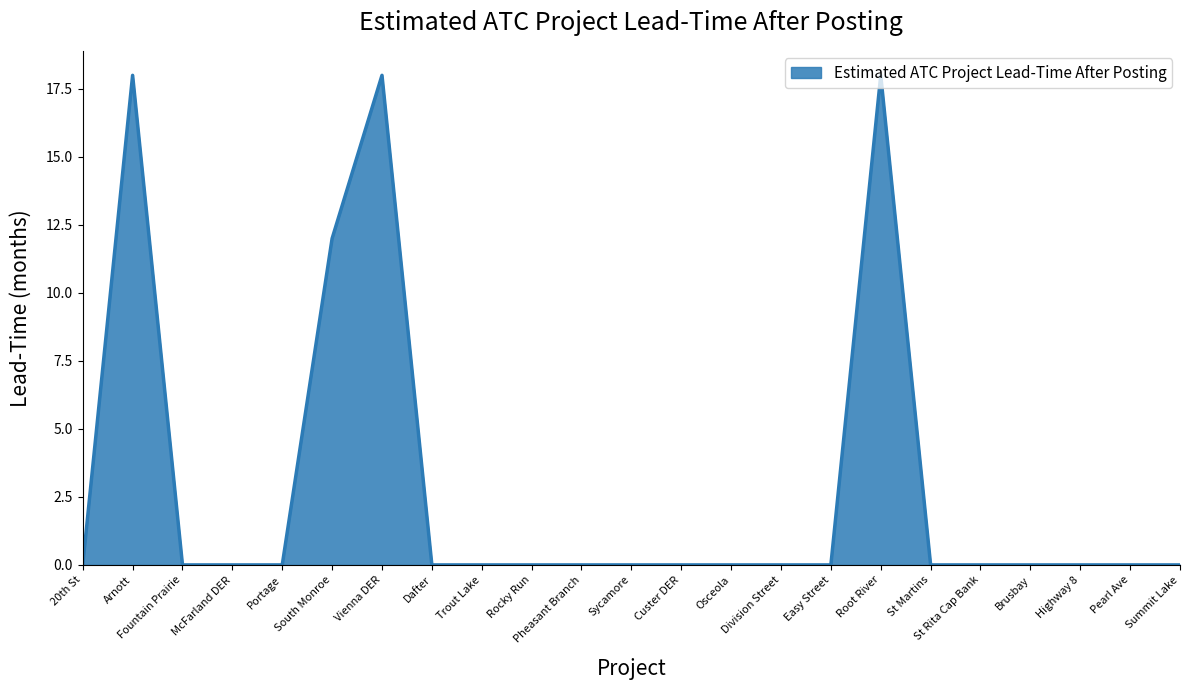

The chart shows a value of -5 at Dafter. True or false?

False